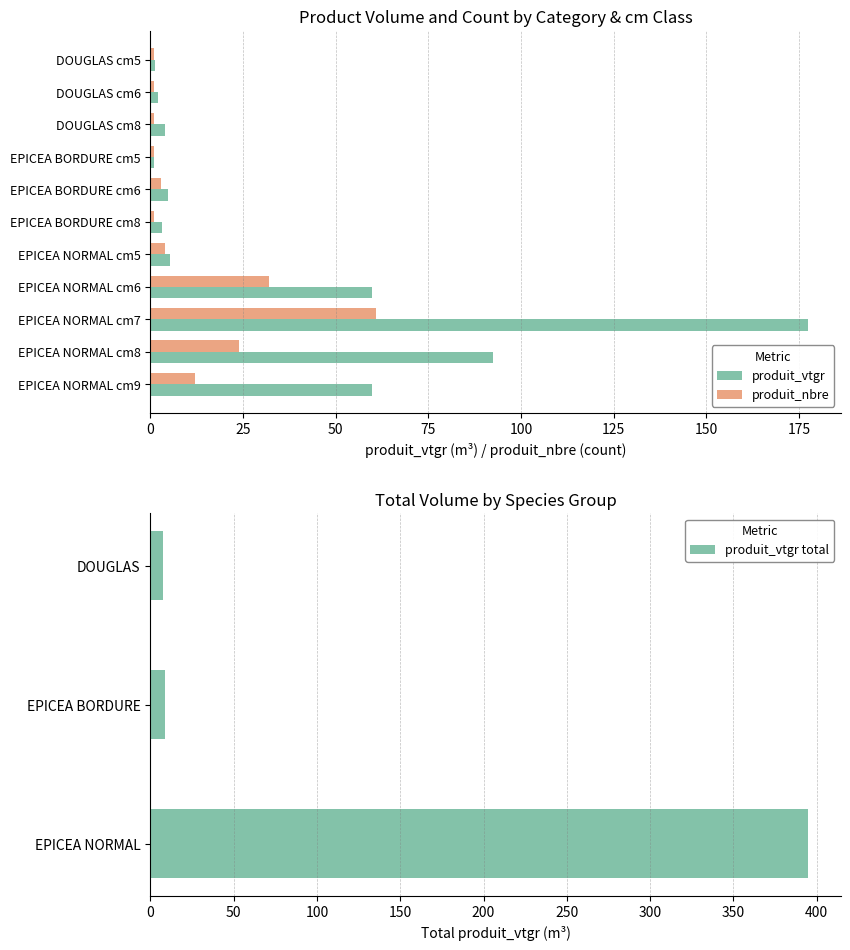

Is it true that produit_vtgr equals 91.3 at EPICEA NORMAL cm6?

False